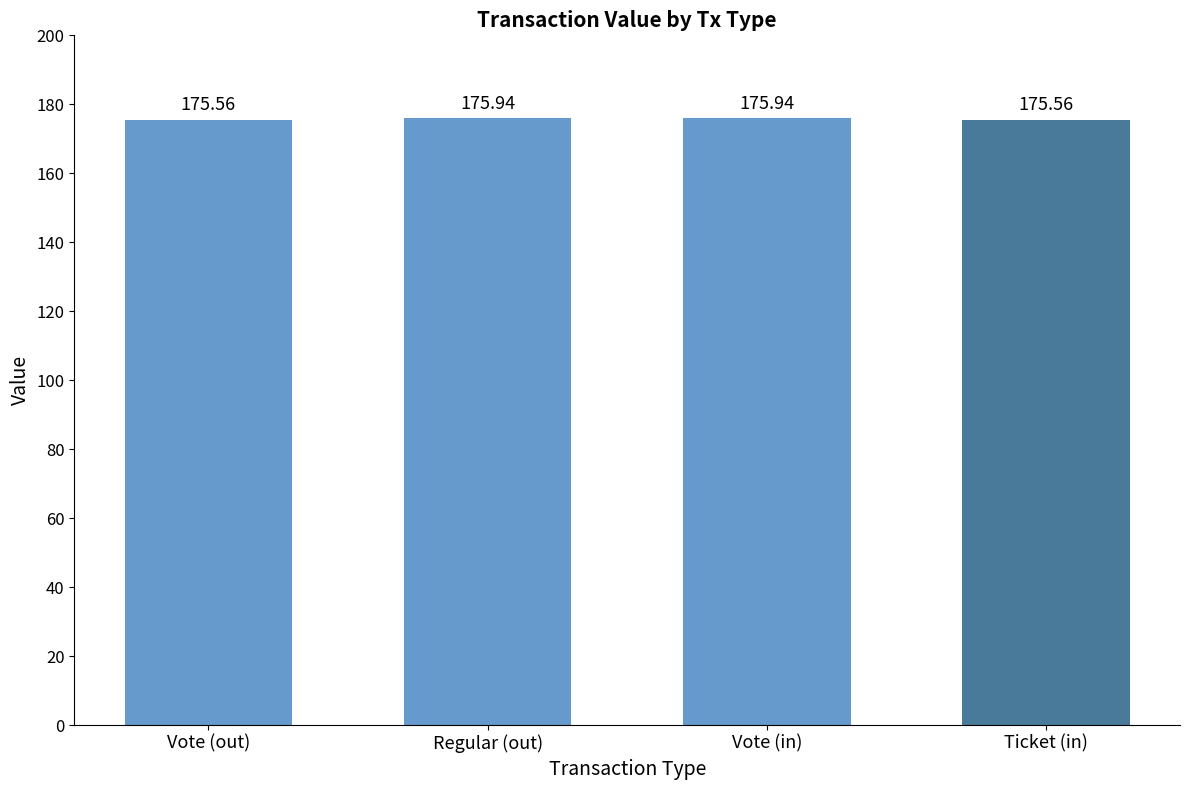

What is the difference between the maximum and minimum values?

0.4